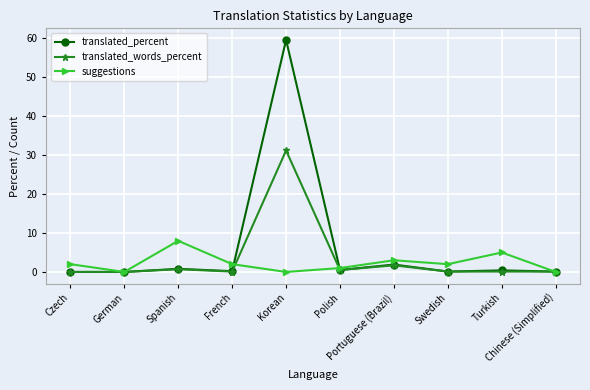

What is the maximum value for translated_words_percent?

31.2